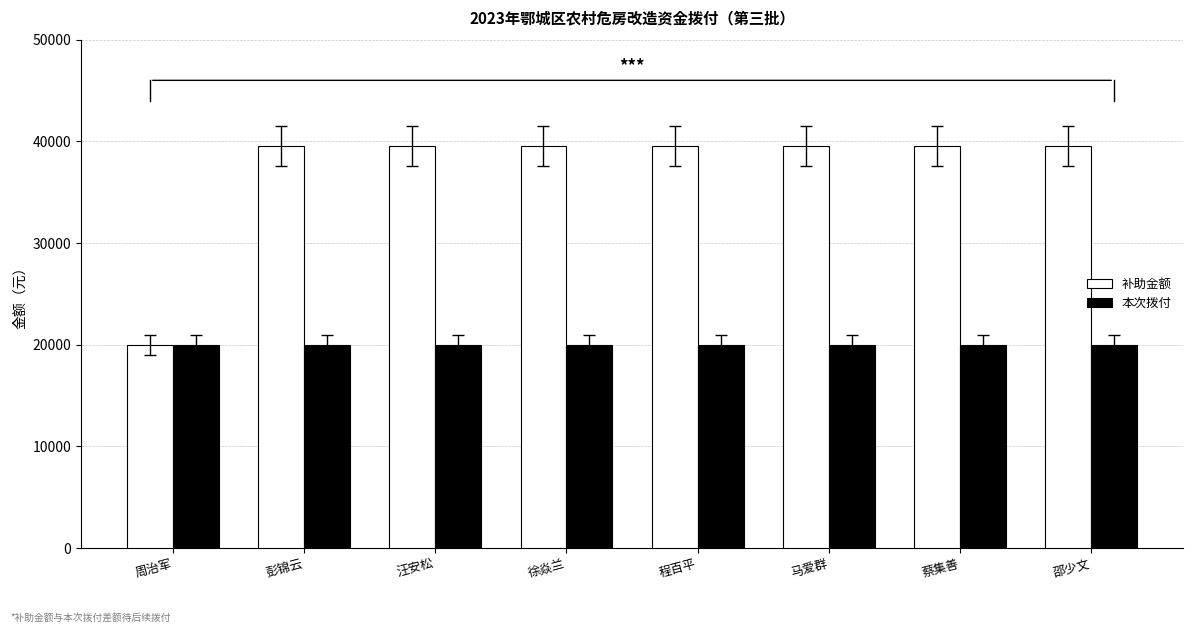

Which series has the widest spread of values?

补助金额